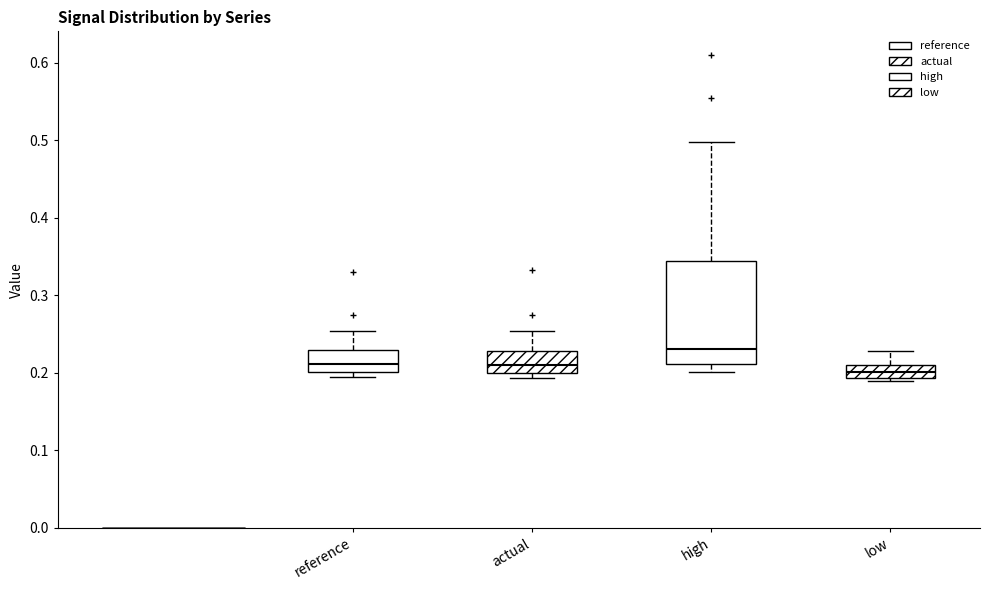

Which box's median line is the highest?

high